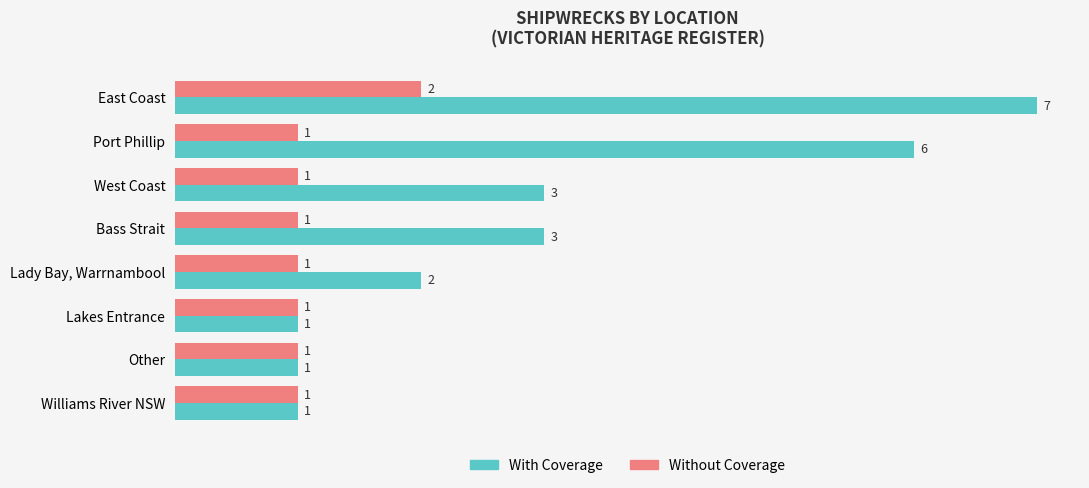

How many series are shown in this chart?

2